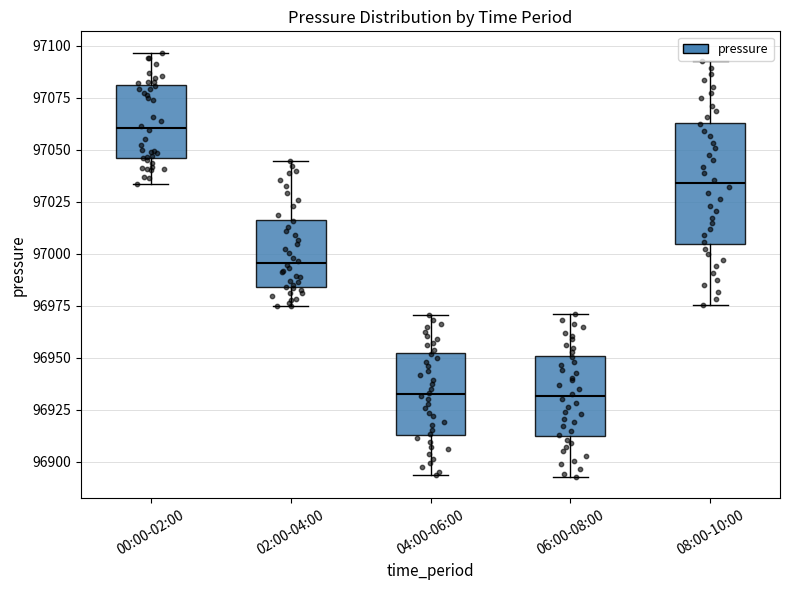

Which box has the highest median line?

00:00-02:00